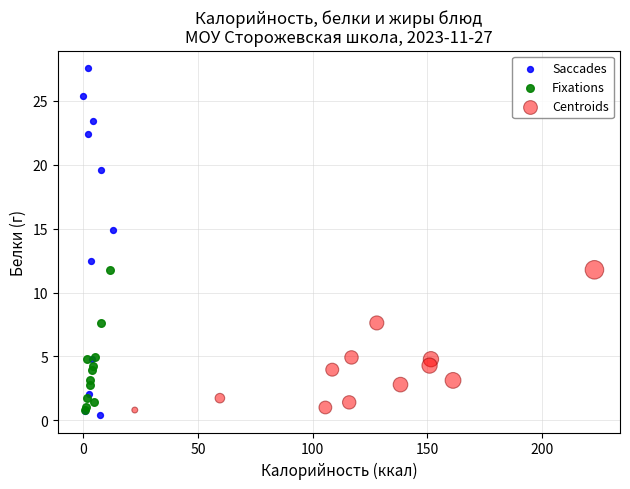

Which series has the largest Y range (max minus min)?

Saccades